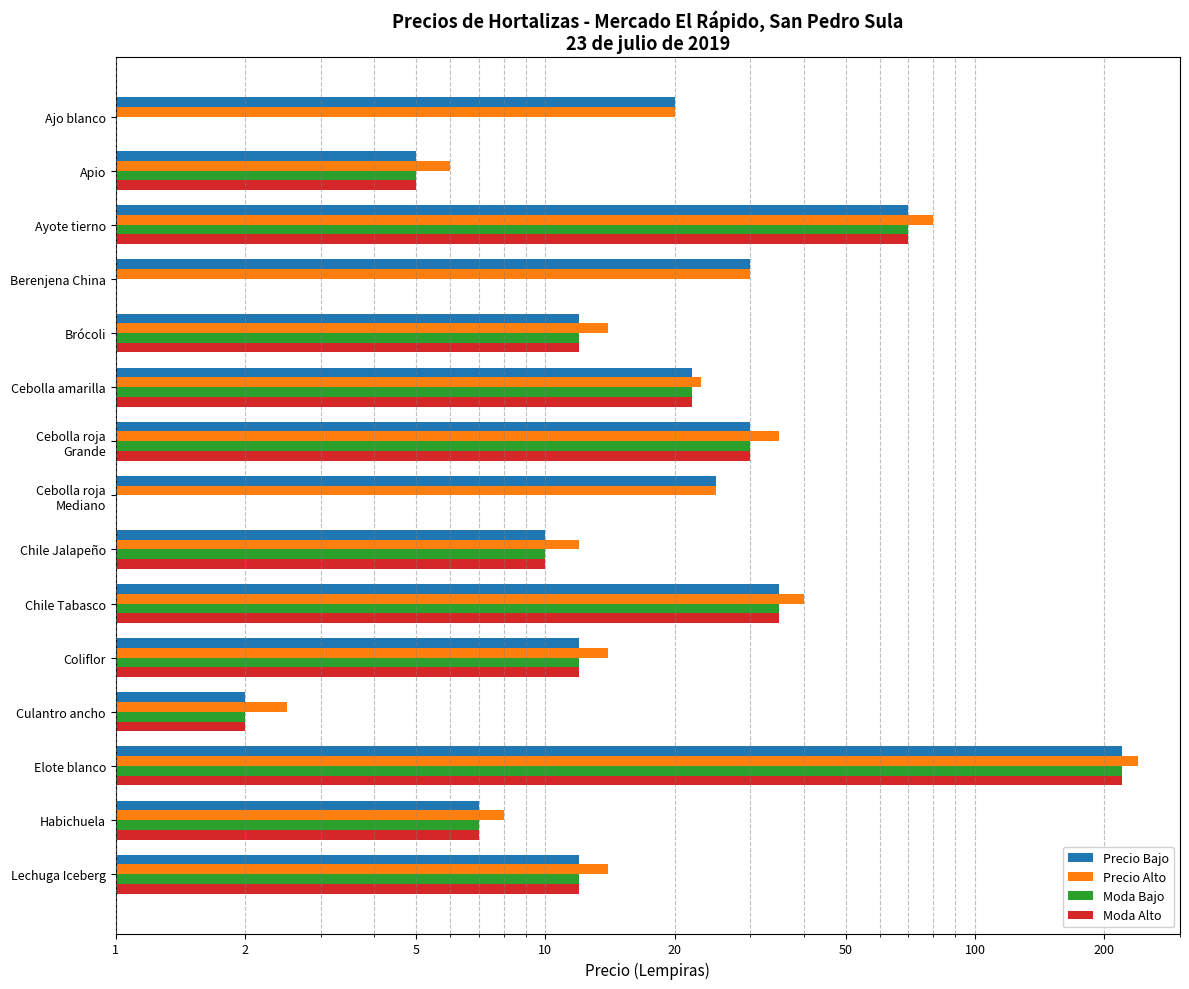

How many bars are there in total?

60